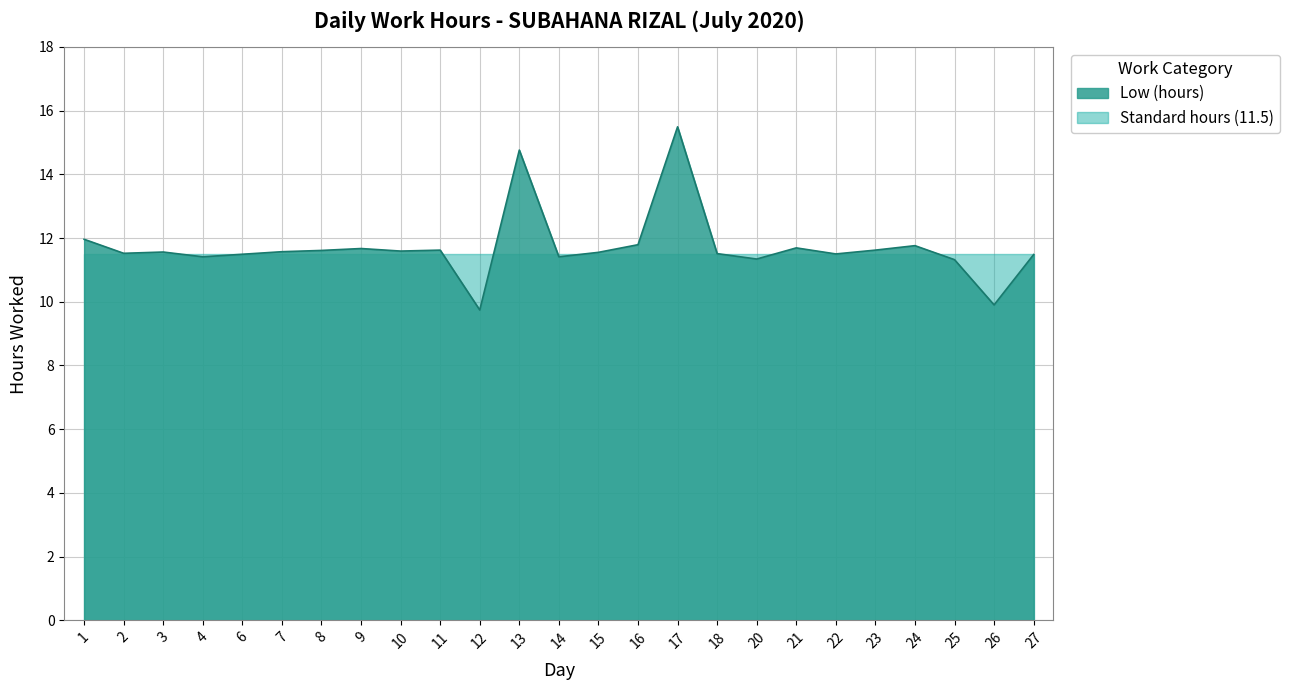

Between 21 and 24, which is larger?

24